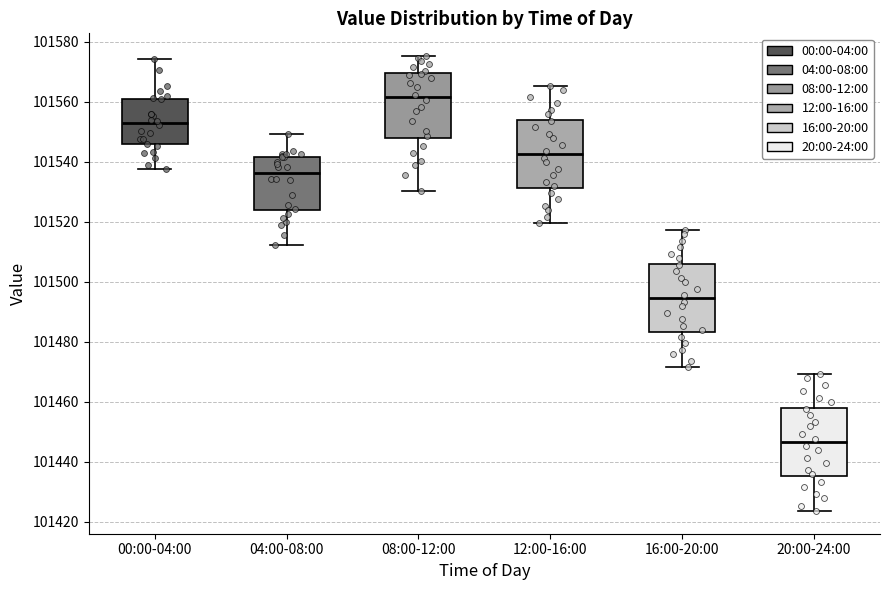

Which box's median line is the highest?

08:00-12:00